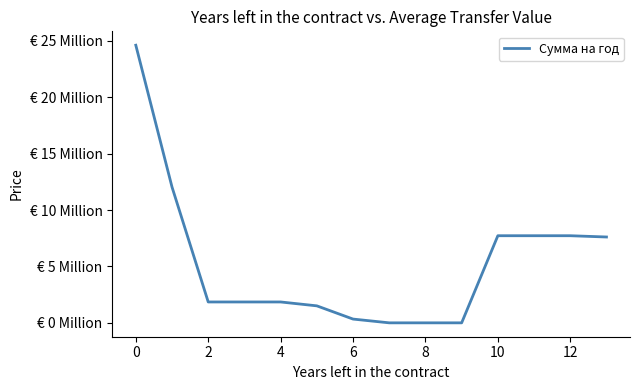

Reading right to left, transcribe all the data shown in this chart.

7612200	7724800	7724800	7724800	10000	10000	10000	343900	1515000	1858900	1858900	1858900	12036956	24596000